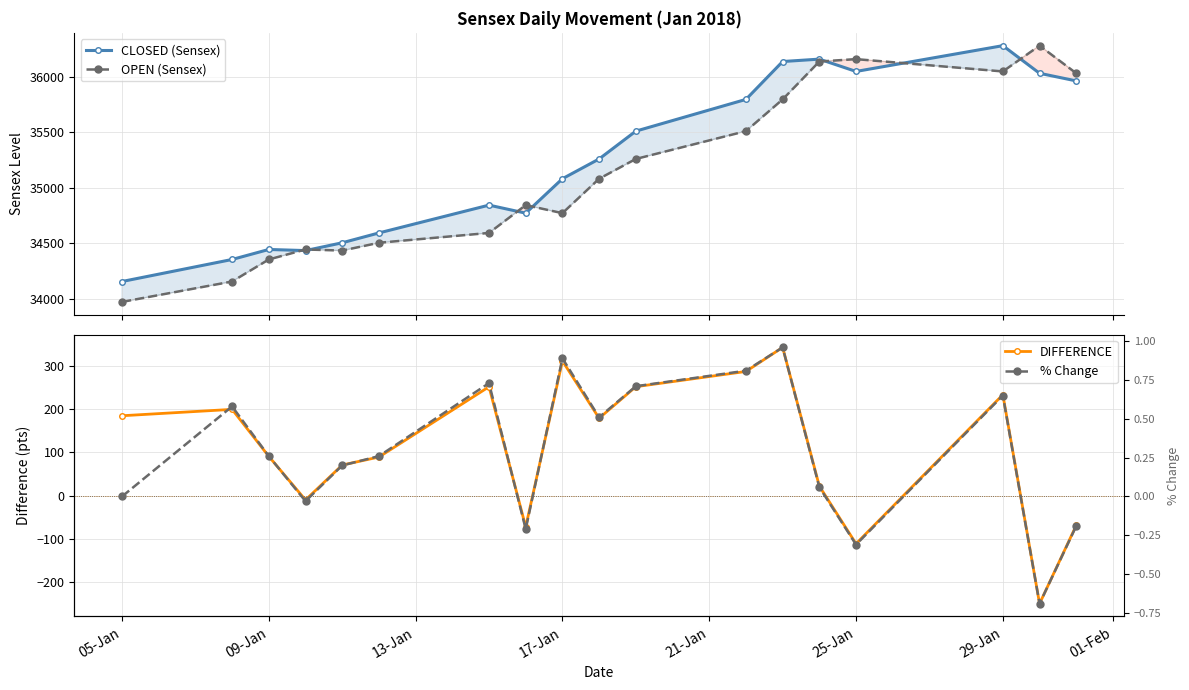

True or false: OPEN (Sensex) and DIFFERENCE cross at least once.

False